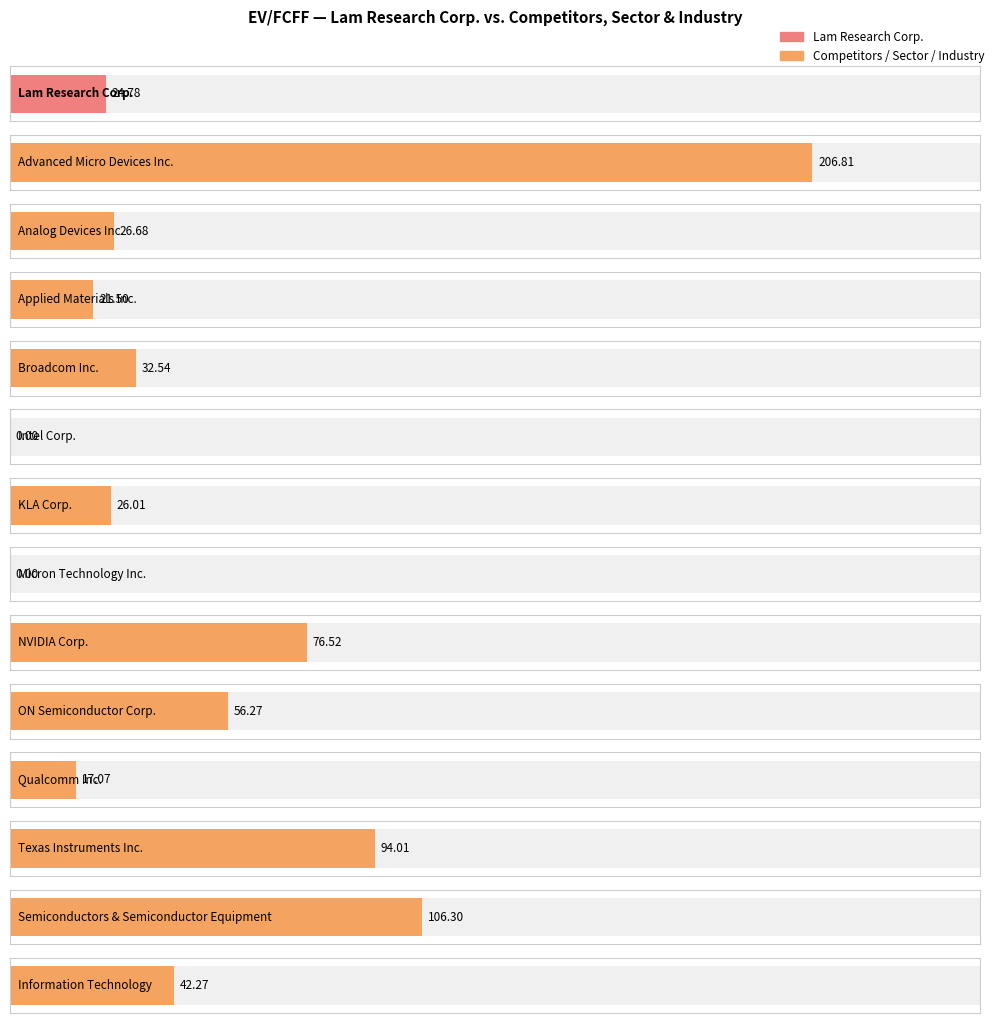

At which label is the value closest to 103?

Semiconductors & Semiconductor Equipment